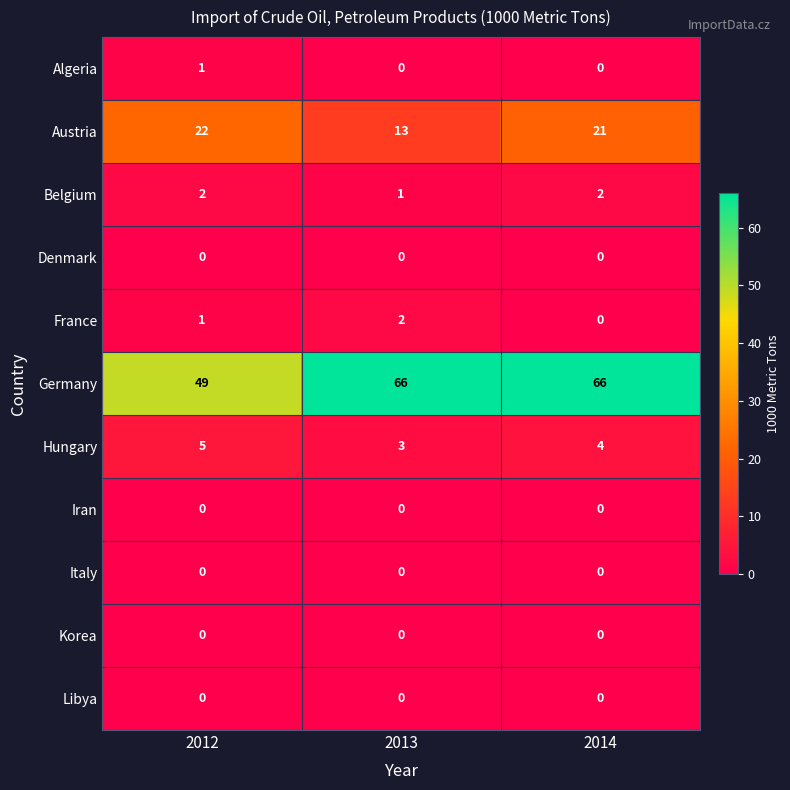

List the labels in order of France value, smallest first.

2014, 2012, 2013